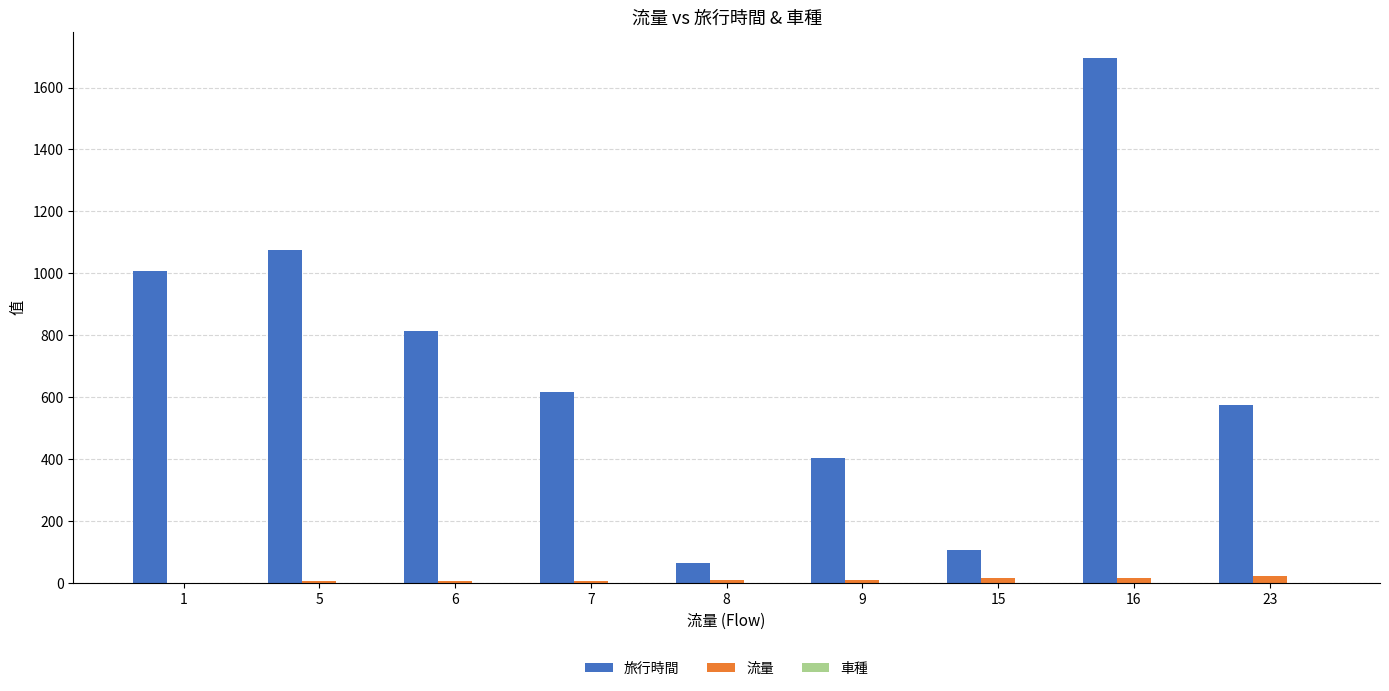

The value of 旅行時間 at 6 is 1069. True or false?

False